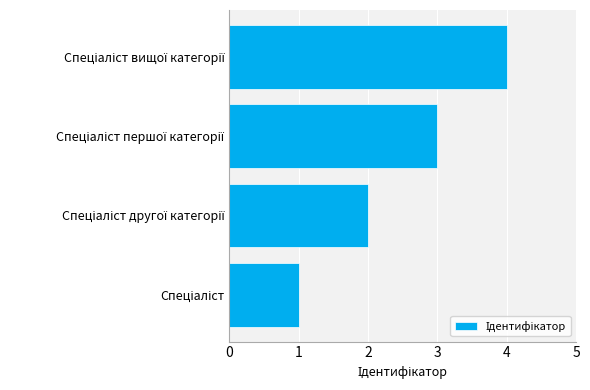

What is the sum of all values?

10